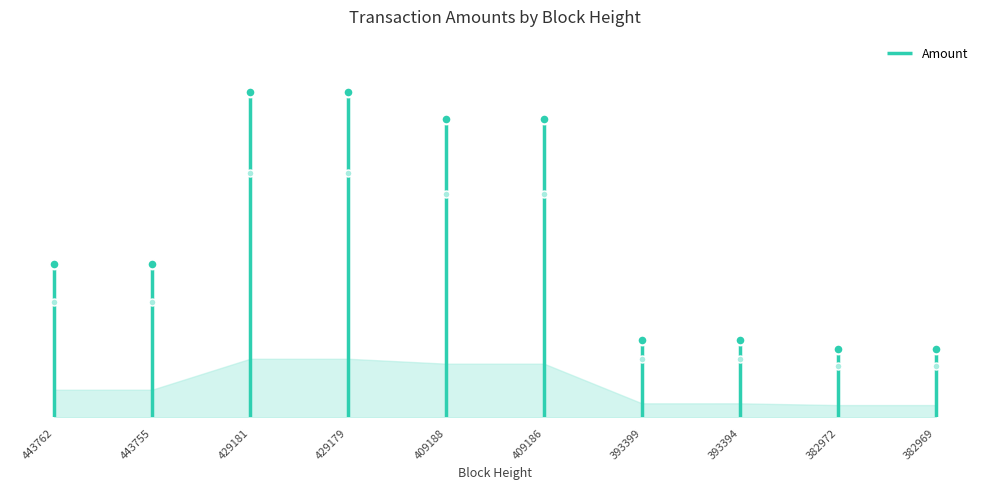

The chart shows a value of 3749 at 409188. True or false?

True